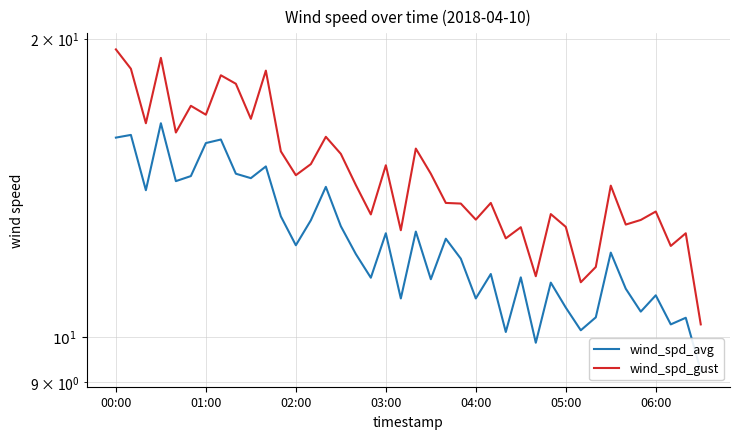

List the series in order of their peak value, highest first.

wind_spd_gust, wind_spd_avg